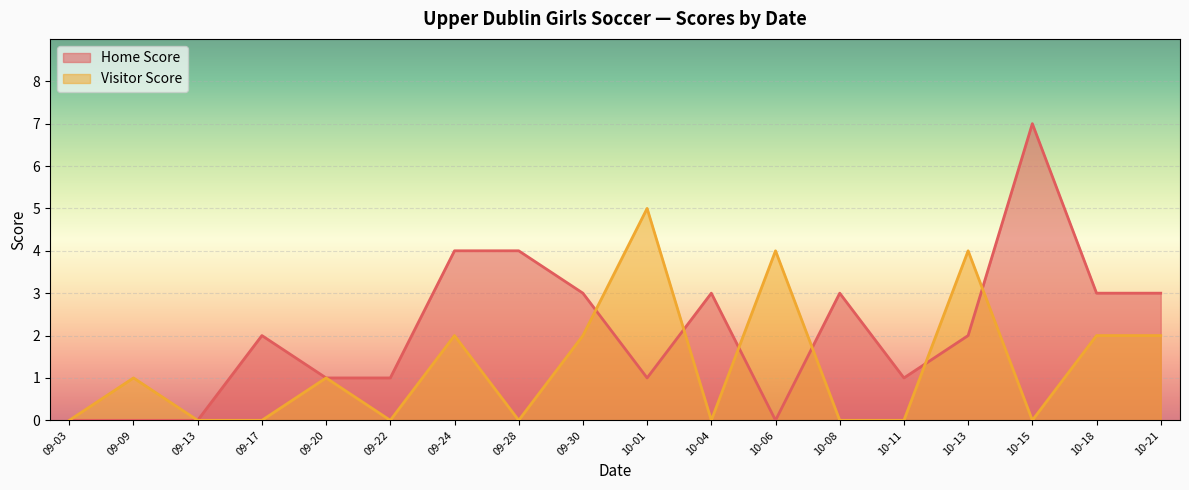

At which category is the sum across all series the highest?

10-15